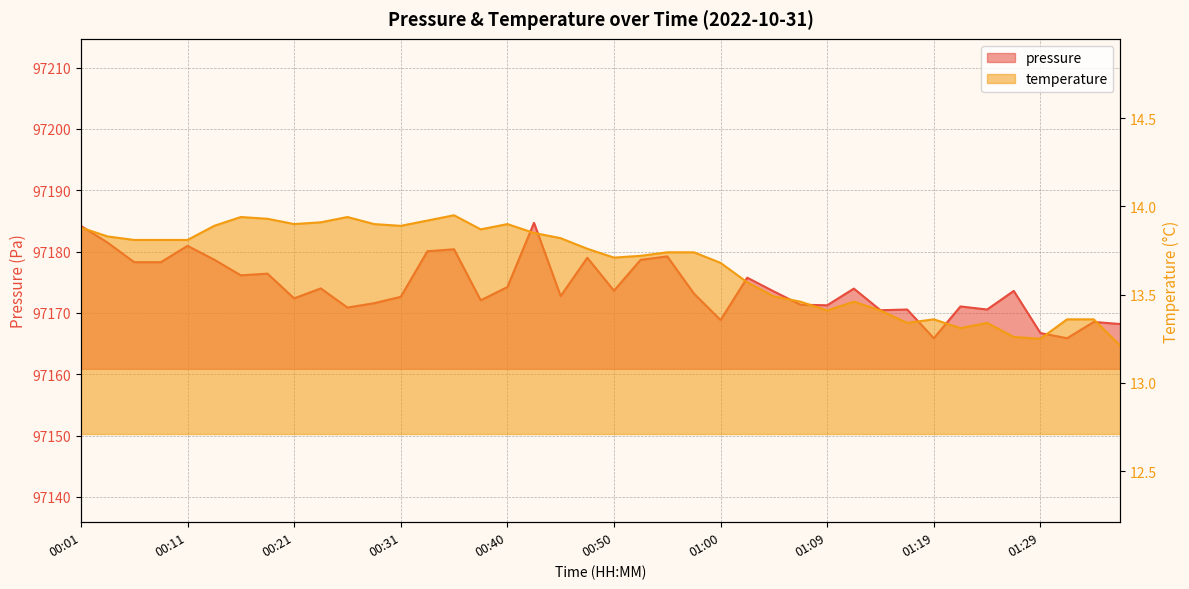

Rank the series by their maximum value, from lowest to highest.

temperature, pressure